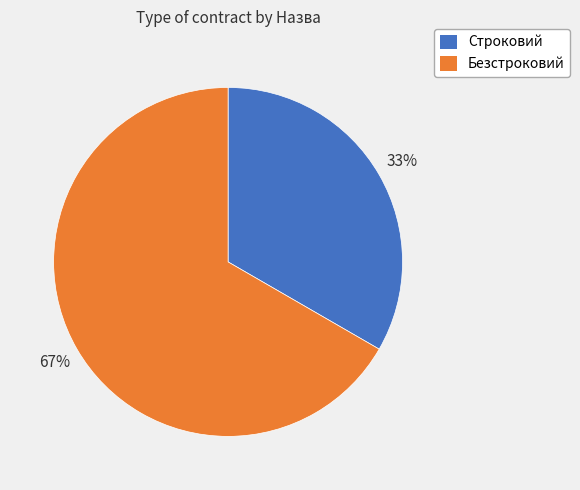

Count the number of slices in the pie.

2